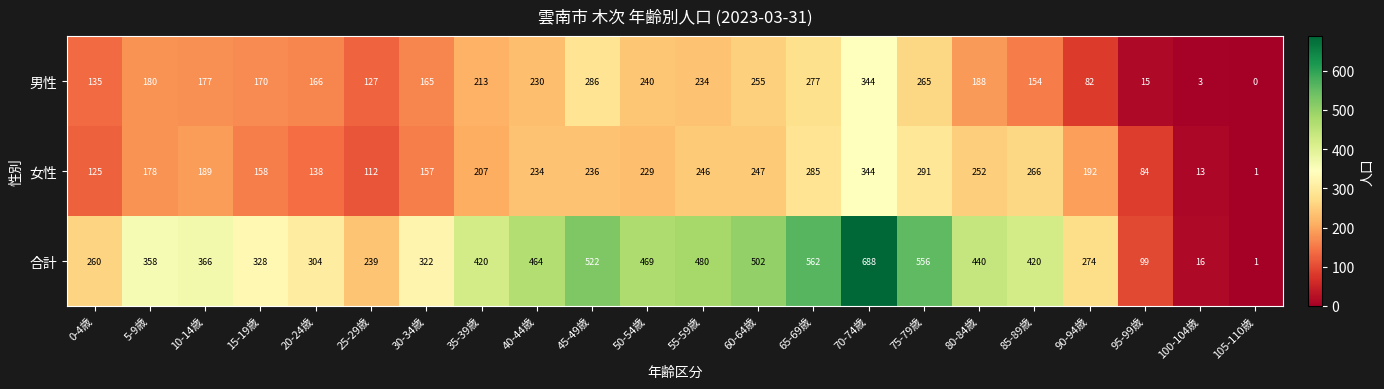

What is the average value of the 男性 series?

178